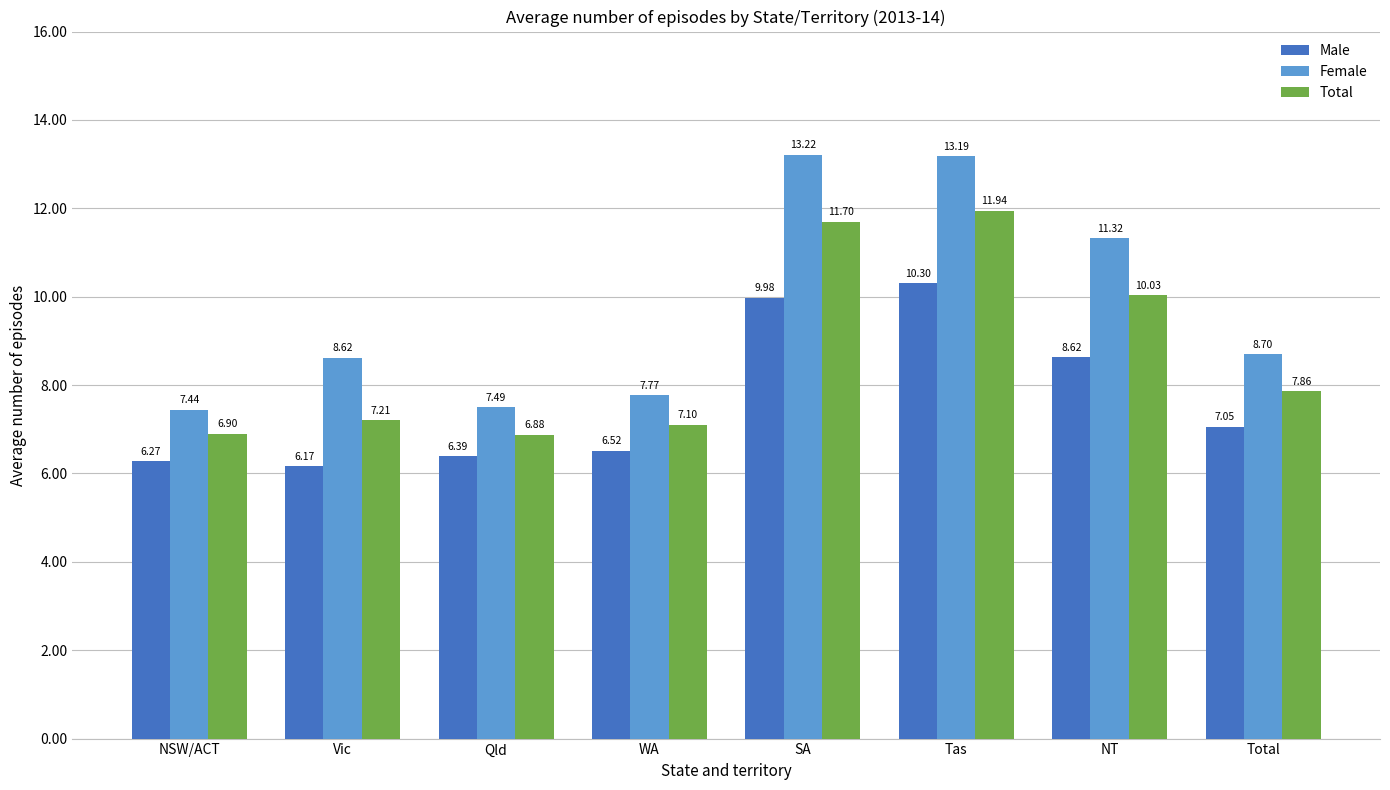

What is the minimum value shown in the chart?

6.2